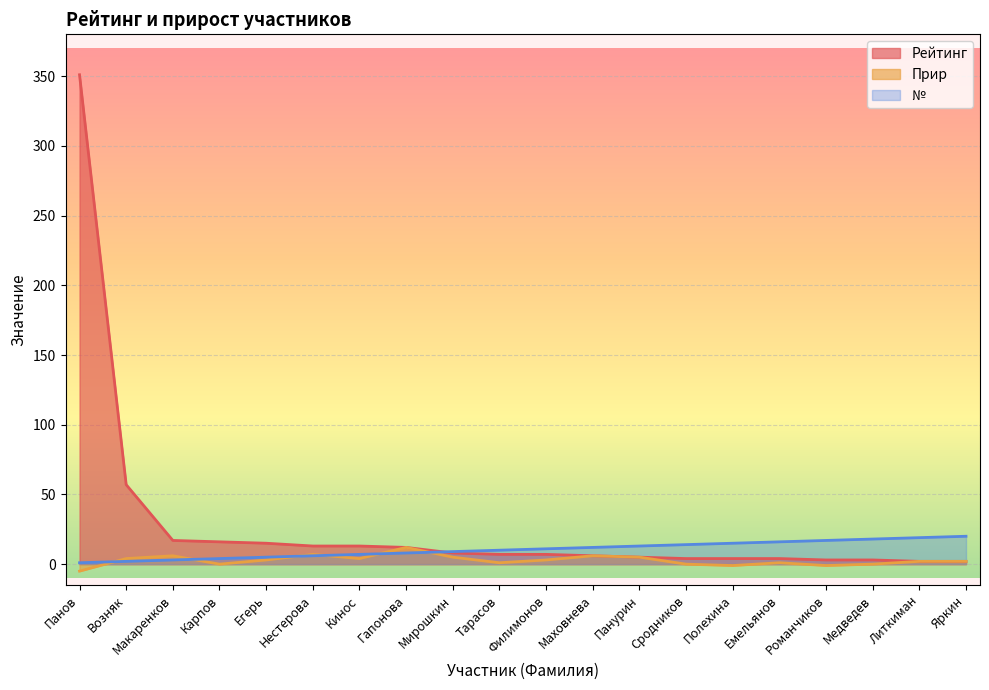

What position from the left is Нестерова?

6